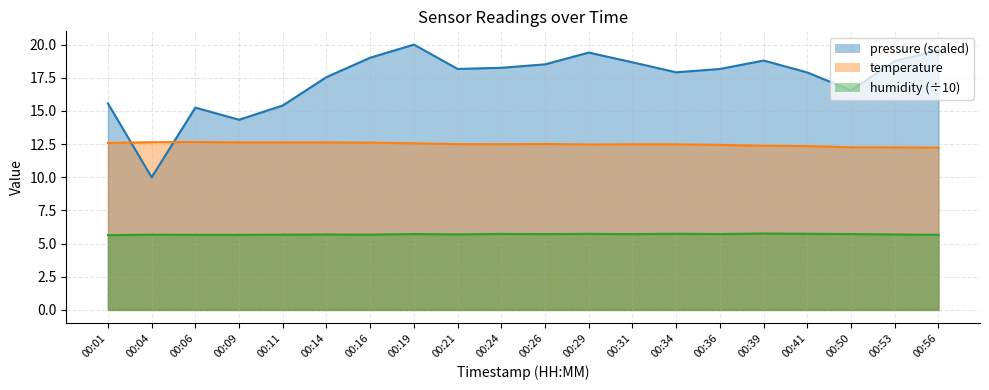

What is the difference between the pressure_norm values at 00:50 and 00:11?

1.1